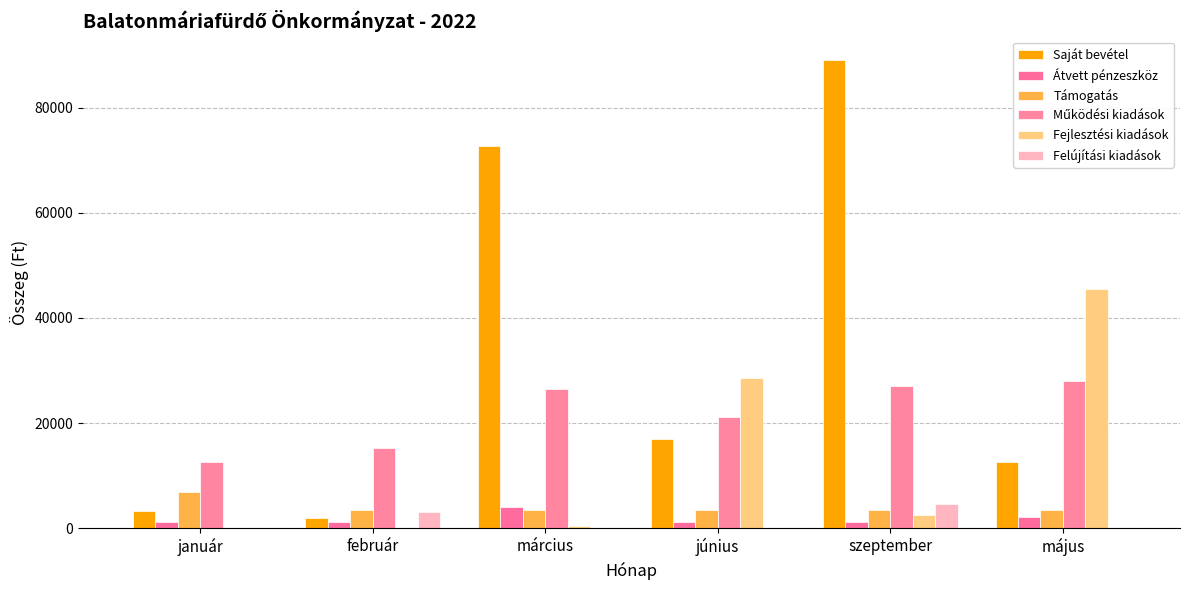

Are the bars grouped side by side (vs. stacked)?

Yes